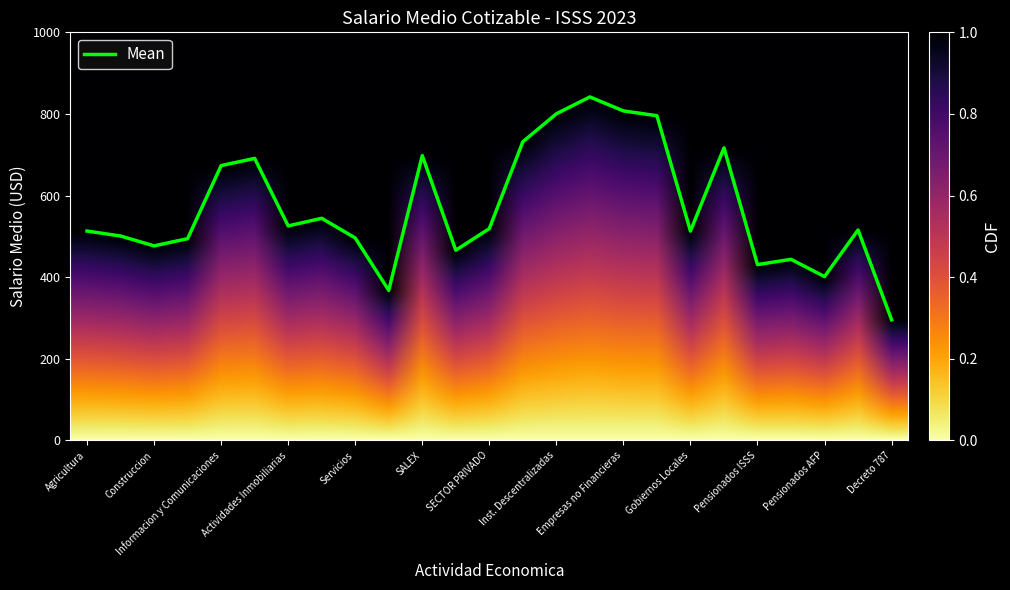

What is the maximum value shown in the chart?

841.7